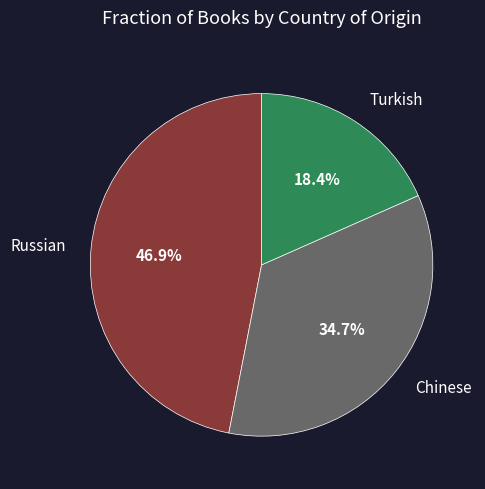

How many slices are in this pie chart?

3